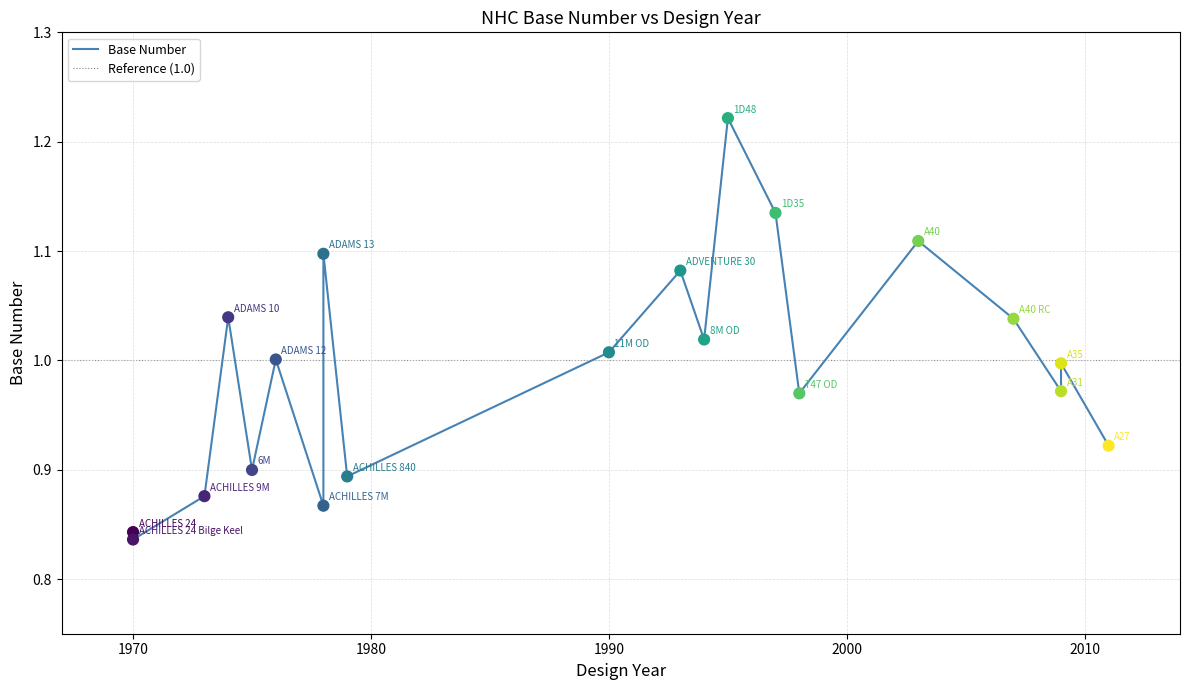

Which has a higher value, 2003 or 1973?

2003